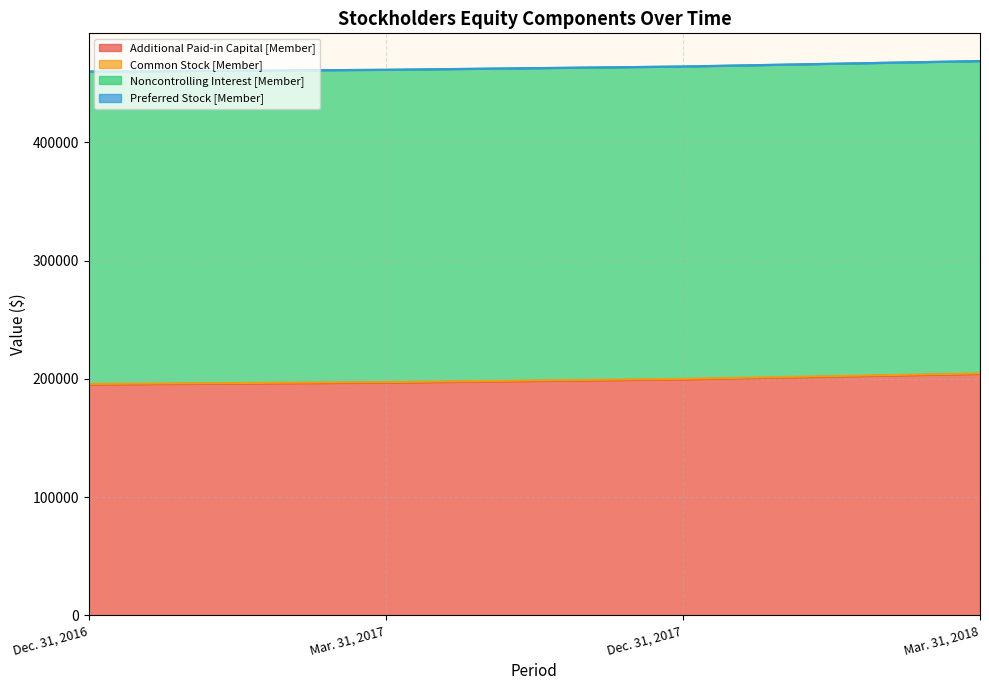

How many values in the Common Stock [Member] series are below 453?

1